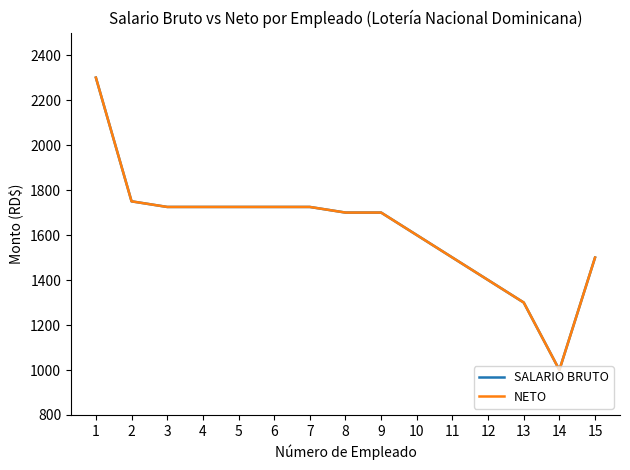

Reading left to right, transcribe all the data shown in this chart.

SALARIO BRUTO: 2300	1750	1725	1725	1725	1725	1725	1700	1700	1600	1500	1400	1300	1000	1500
NETO: 2300	1750	1725	1725	1725	1725	1725	1700	1700	1600	1500	1400	1300	1000	1500